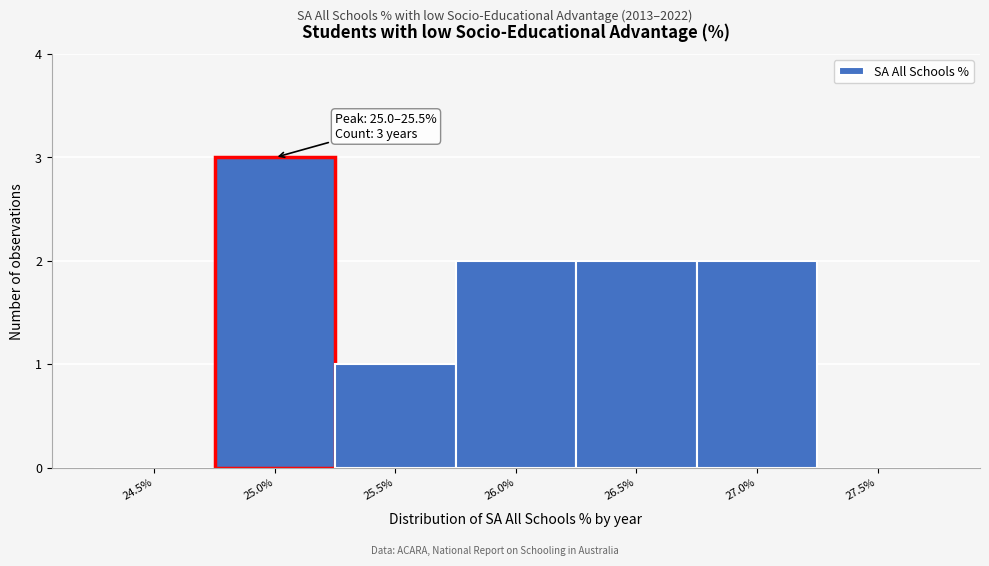

Reading left to right, what are all the values shown in this chart?

24.5%=0	25.0%=3	25.5%=1	26.0%=2	26.5%=2	27.0%=2	27.5%=0